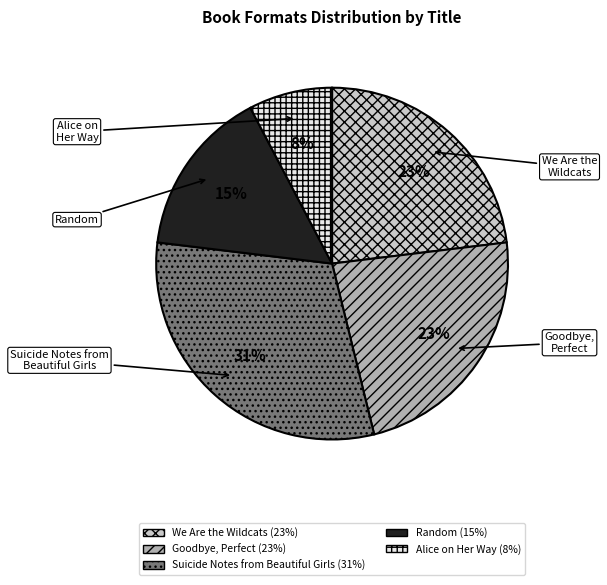

The Random slice represents 15% of the pie. True or false?

True